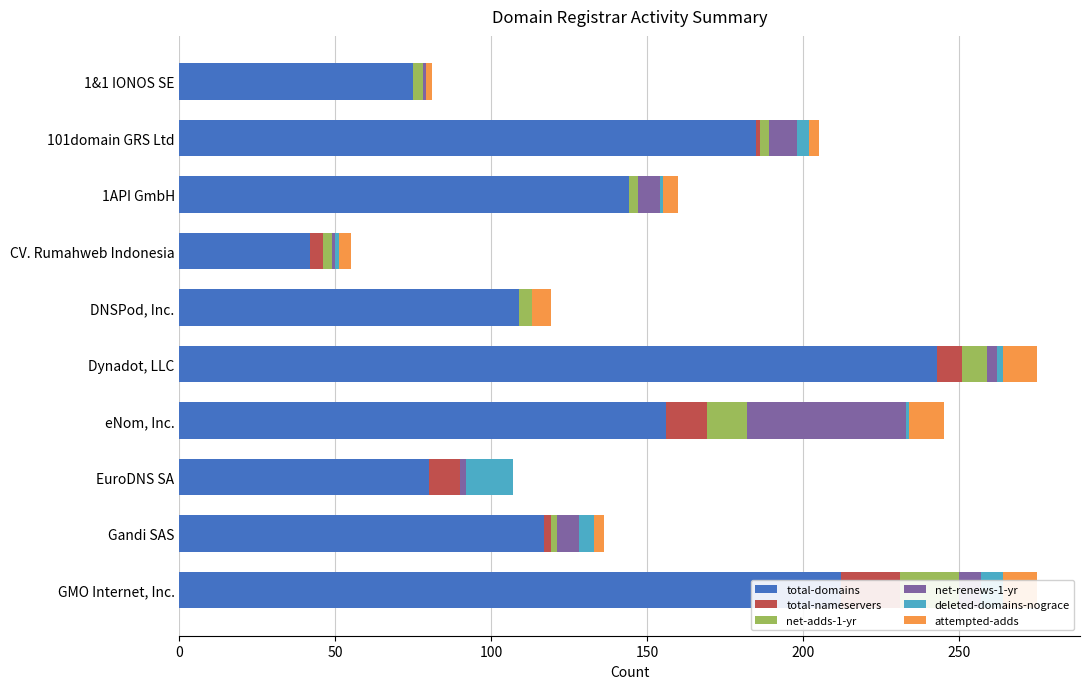

What is the difference between the second highest and minimum values in the net-adds-1-yr series?

13